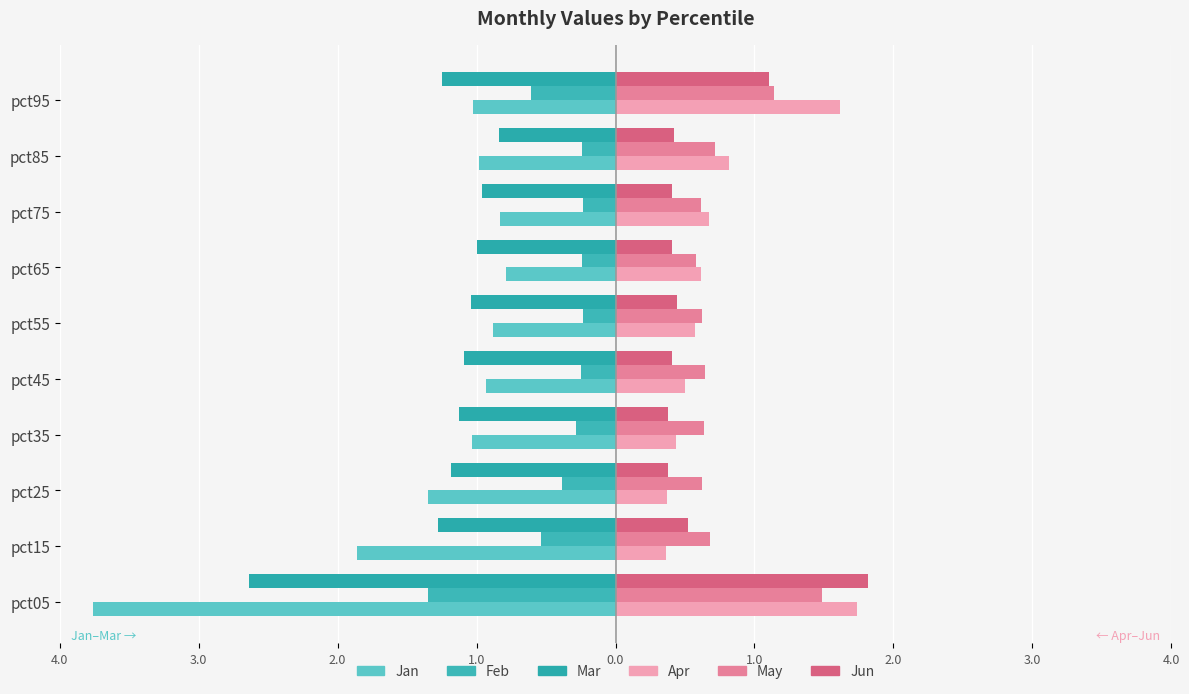

Are the bars grouped side by side (vs. stacked)?

Yes